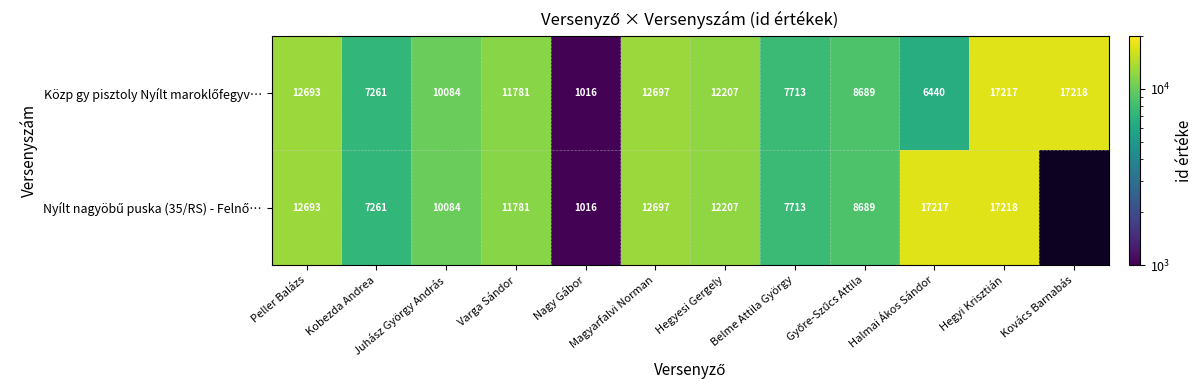

Count the number of categories in the chart.

12